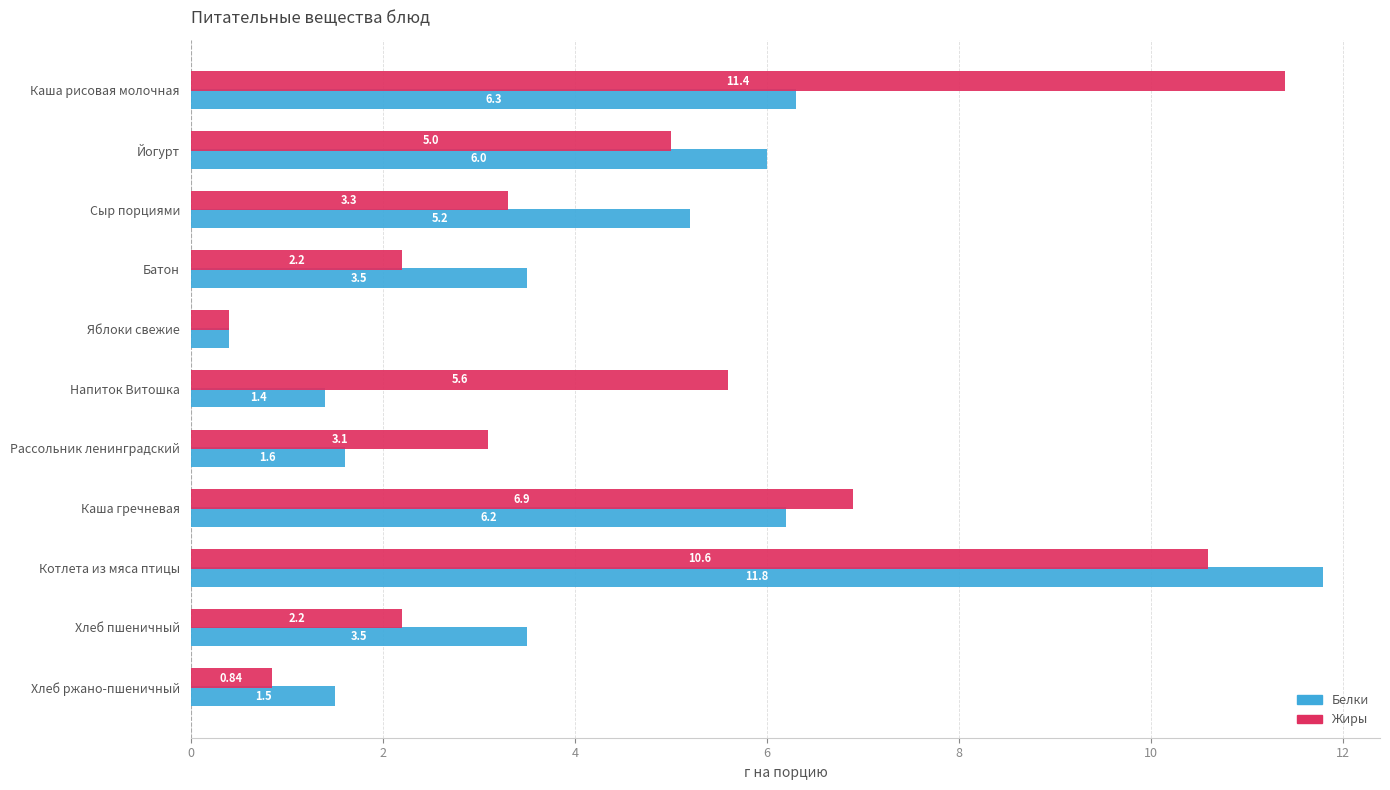

What is the greatest value displayed?

11.8